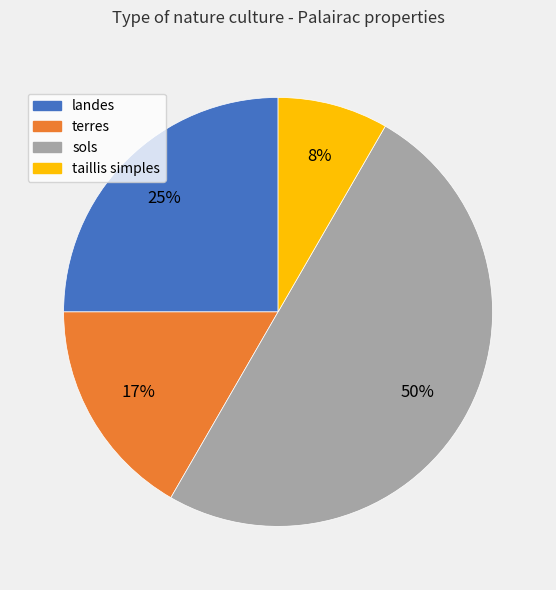

Is it true that taillis simples is 15% of the pie?

False